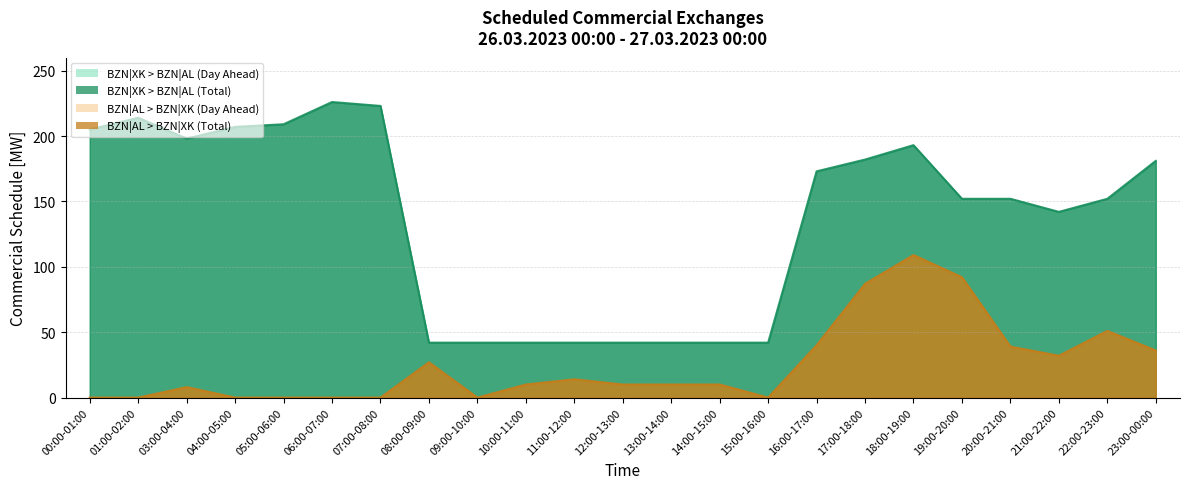

How many positive values does the BZN|AL > BZN|XK (Day Ahead) series have?

15